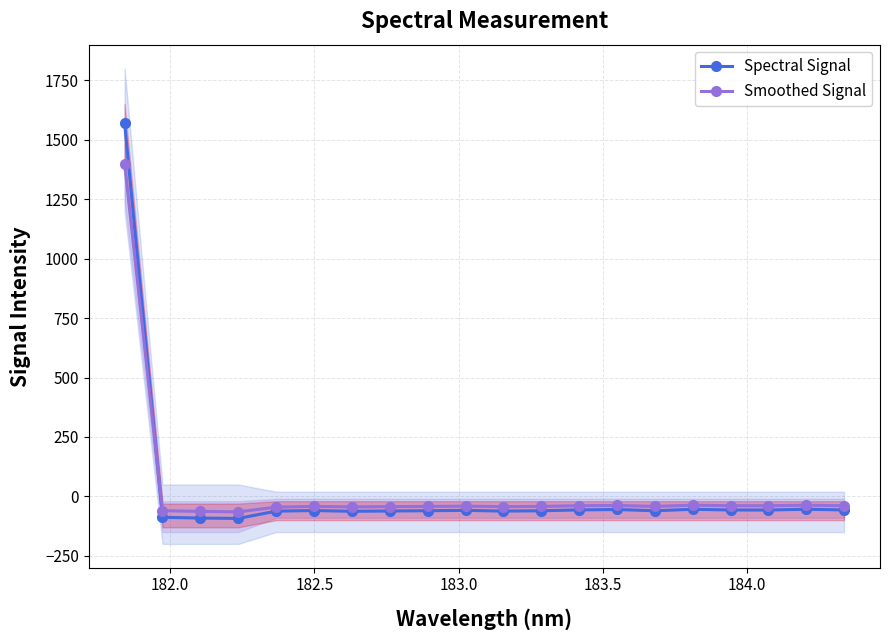

What is the average value of the Smoothed Signal series?

28.0